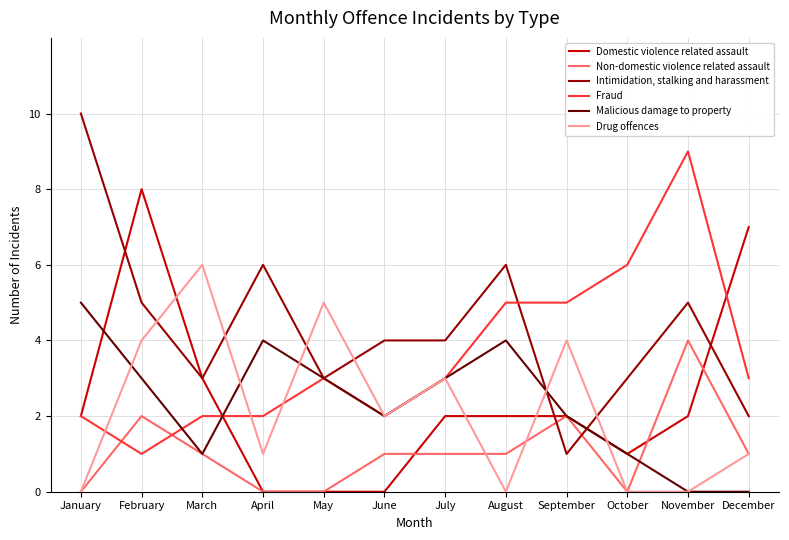

Rank the series by their maximum value, from highest to lowest.

Intimidation, stalking and harassment, Fraud, Domestic violence related assault, Drug offences, Malicious damage to property, Non-domestic violence related assault